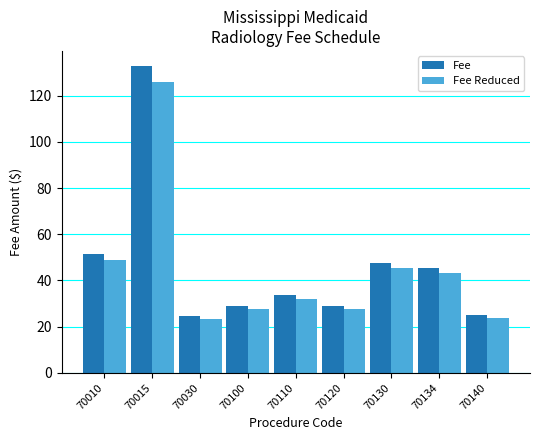

The value of Fee at 70015 is 201.2. True or false?

False